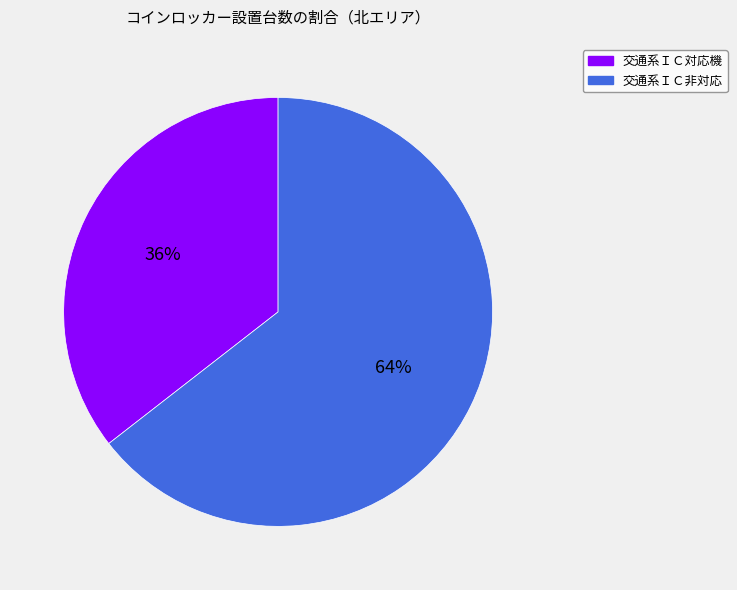

How many segments does this pie chart have?

2